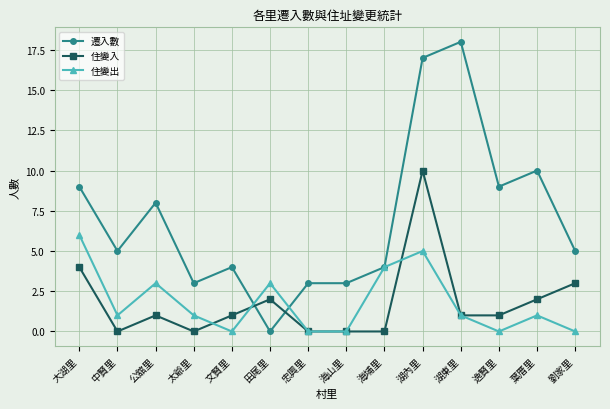

Which category has the lowest value in the 遷入數 series?

田尾里